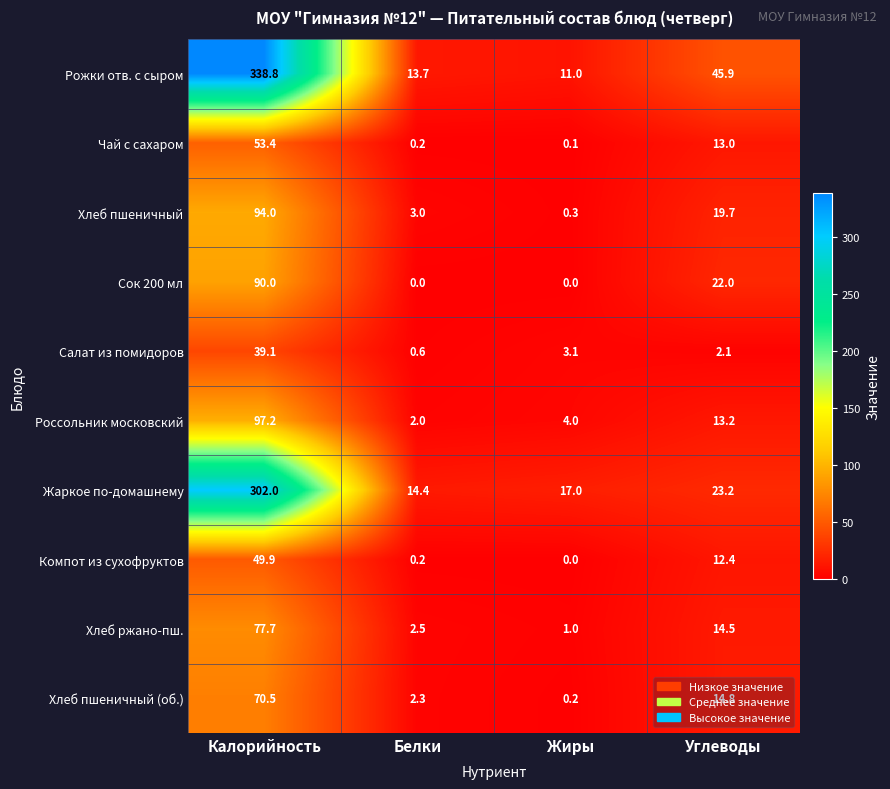

At which category does the chart reach its peak across all series?

Калорийность